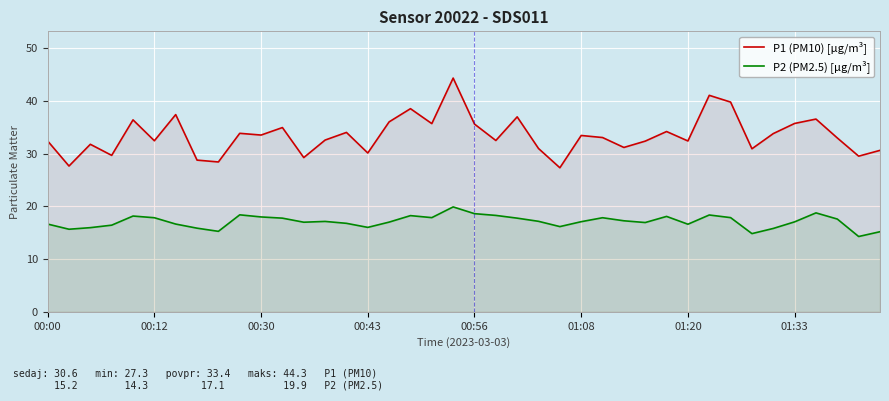

How many lines are shown in the chart?

2